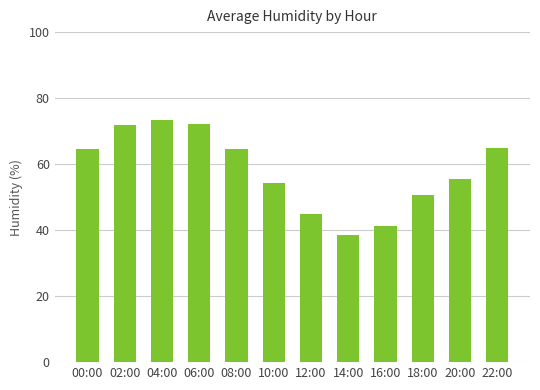

What is the label of the 5th bar from the right?

14:00